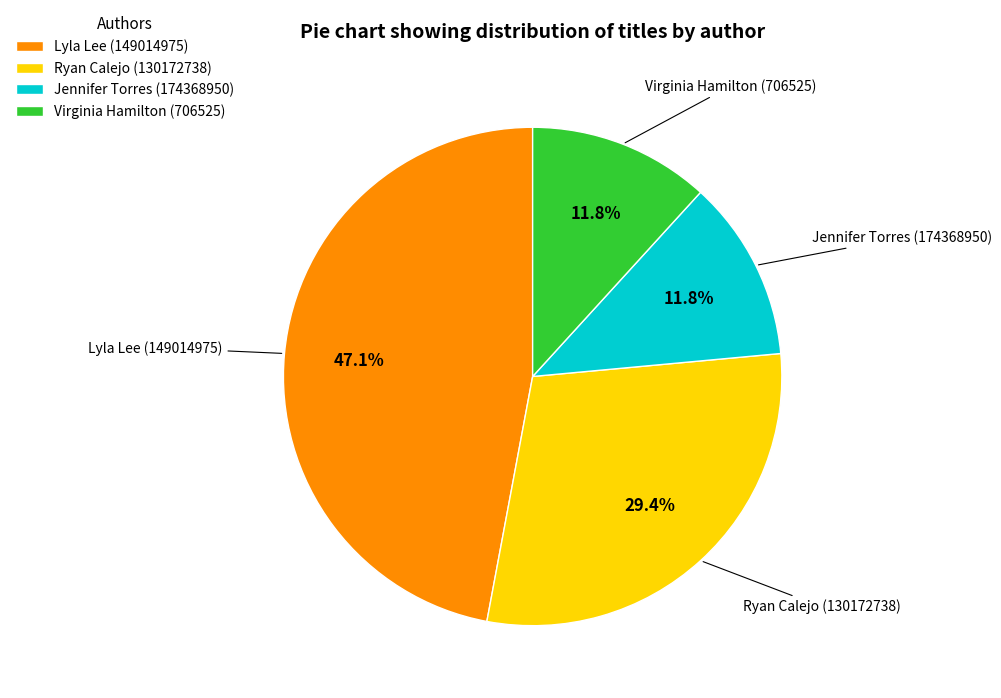

Which slice is the largest?

Lyla Lee (149014975)